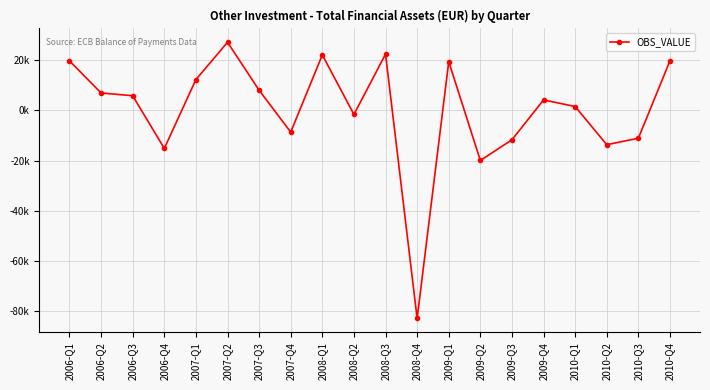

Where is the data nearest to the value -27856?

2009-Q2